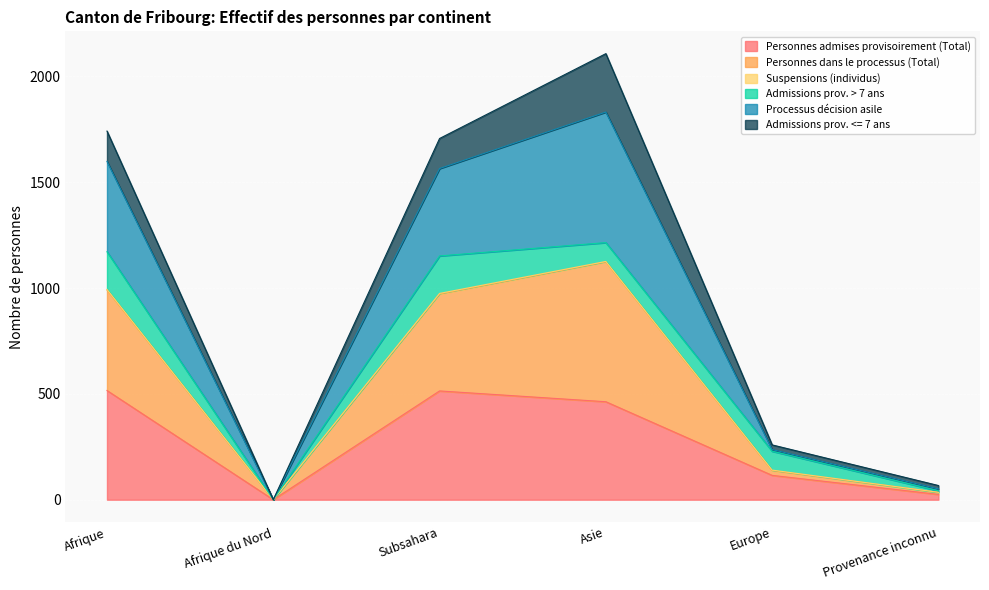

At which category is the sum across all series the highest?

Asie